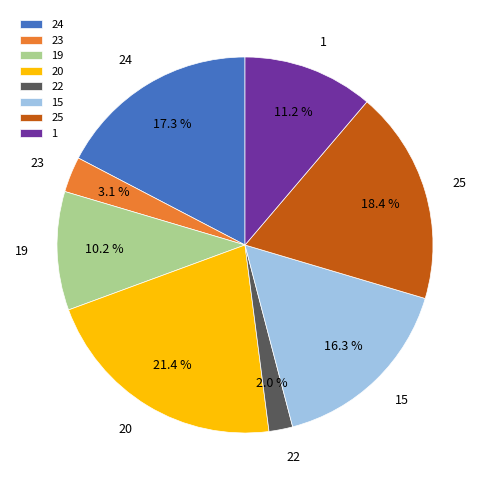

The 19 slice represents 25% of the pie. True or false?

False